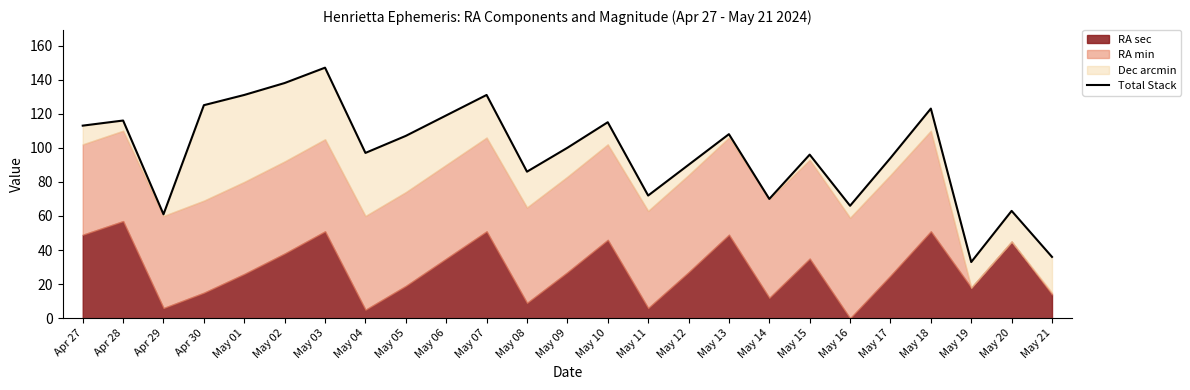

Is it true that the value at Apr 27 is 113?

True